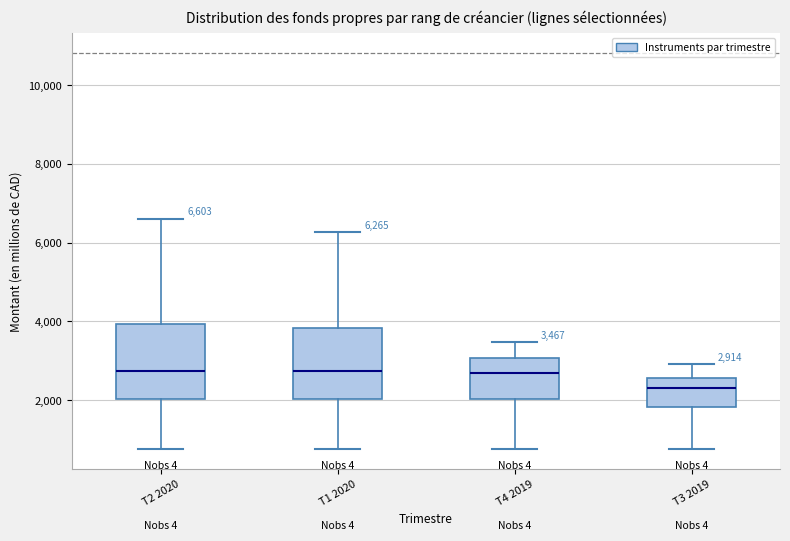

Which box's median line is the lowest?

T3 2019